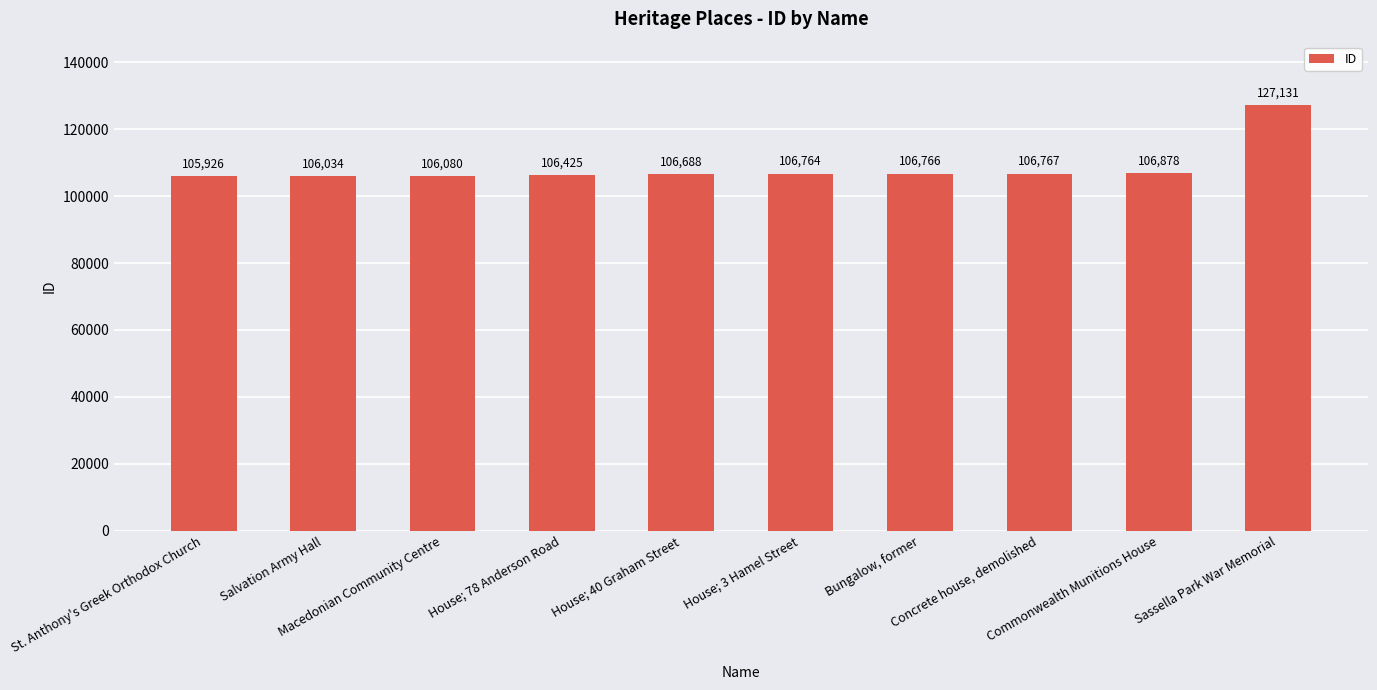

What is the minimum value shown in the chart?

105926